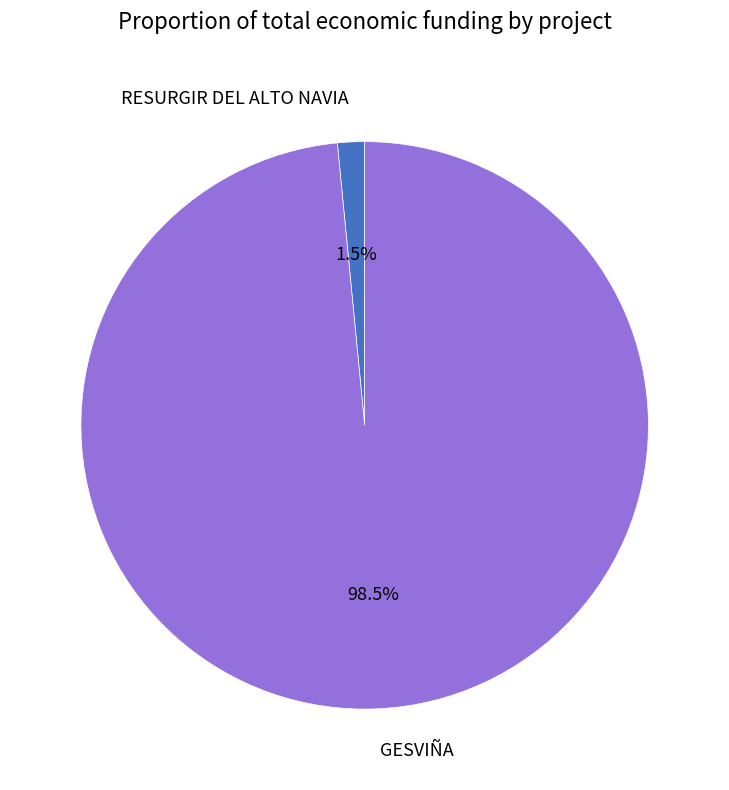

Combined, do RESURGIR DEL ALTO NAVIA and GESVIÑA account for over 50%?

Yes